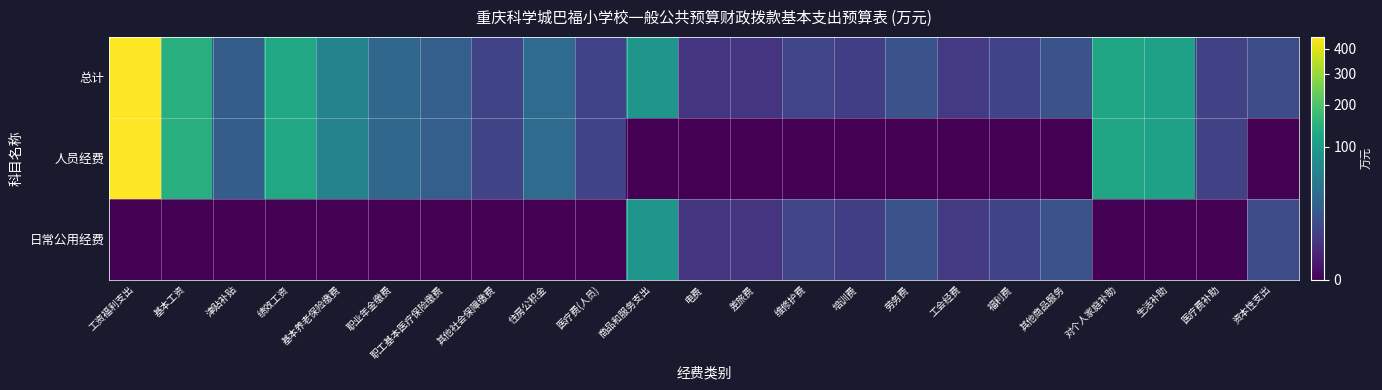

Which series has the largest total across all categories?

总计